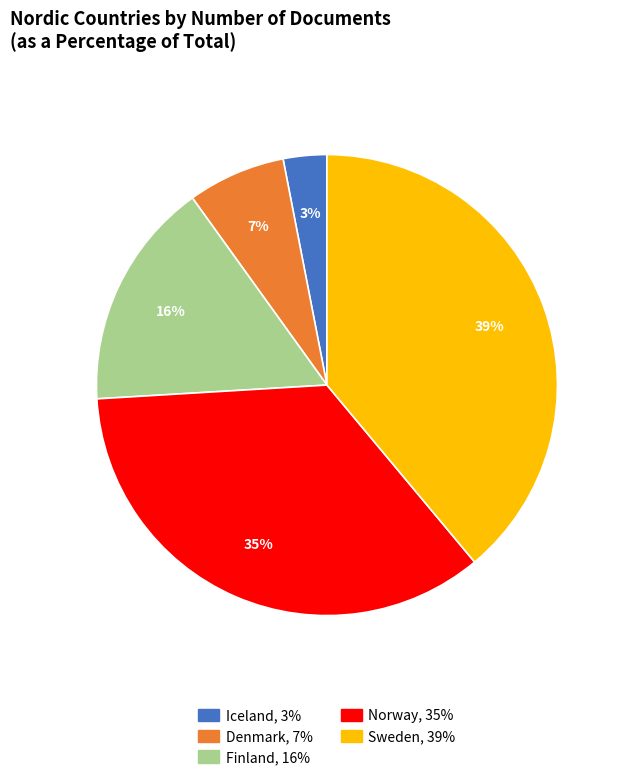

Does Norway account for over 50% of the chart?

No